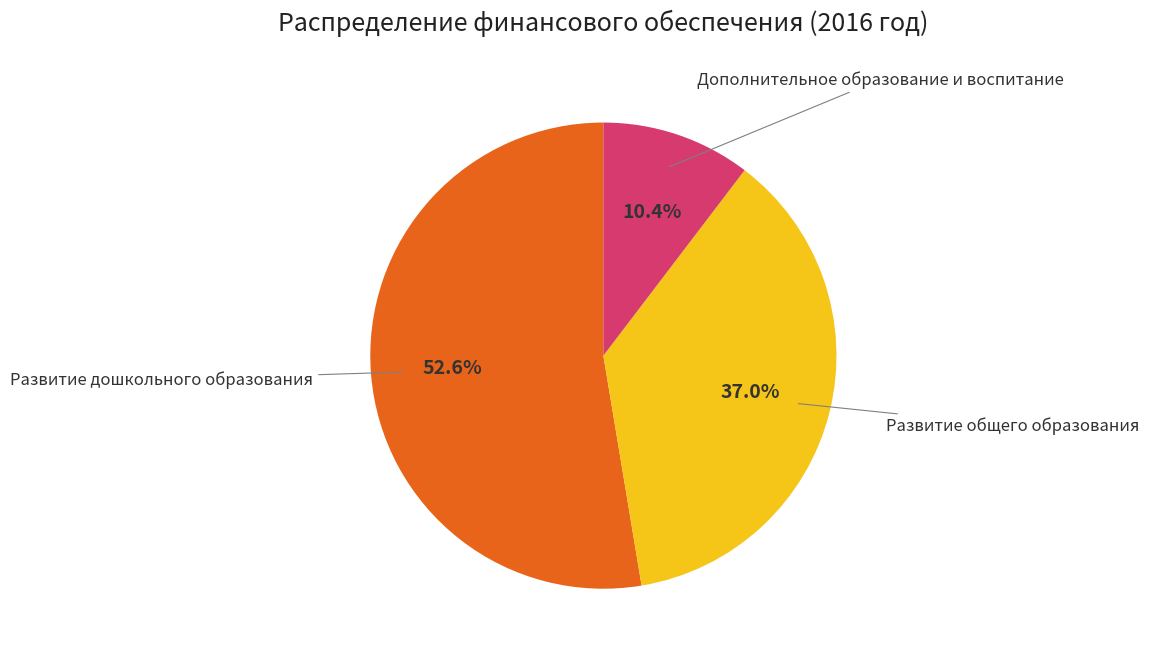

Is there a majority slice in this chart?

Yes